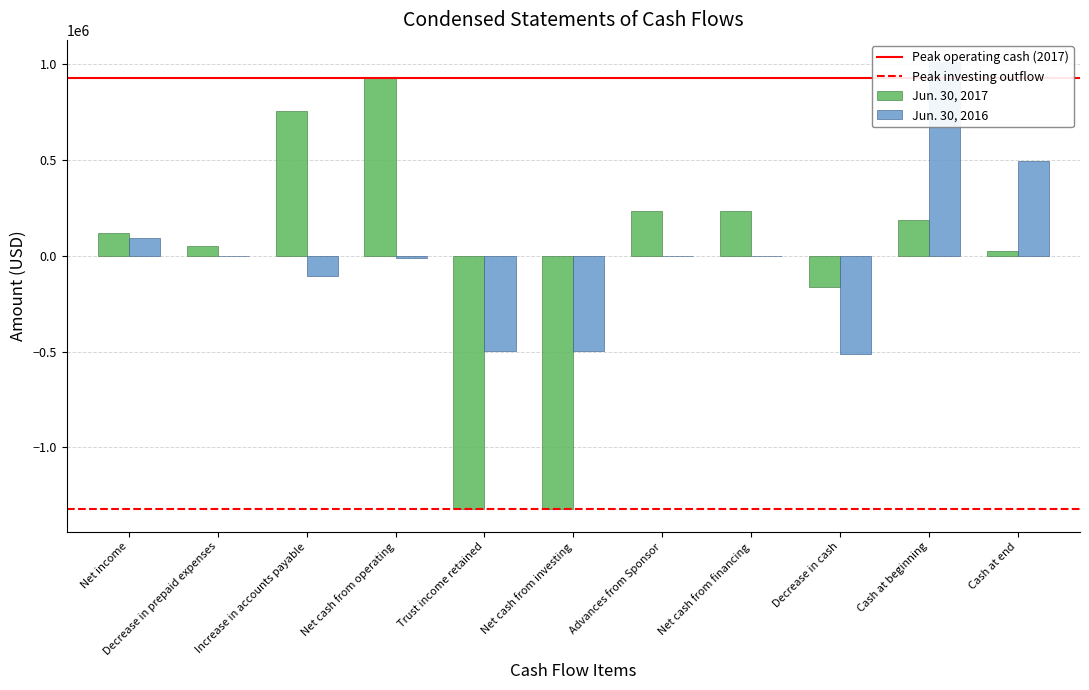

Between Decrease in cash and Cash at beginning, which is larger?

Cash at beginning